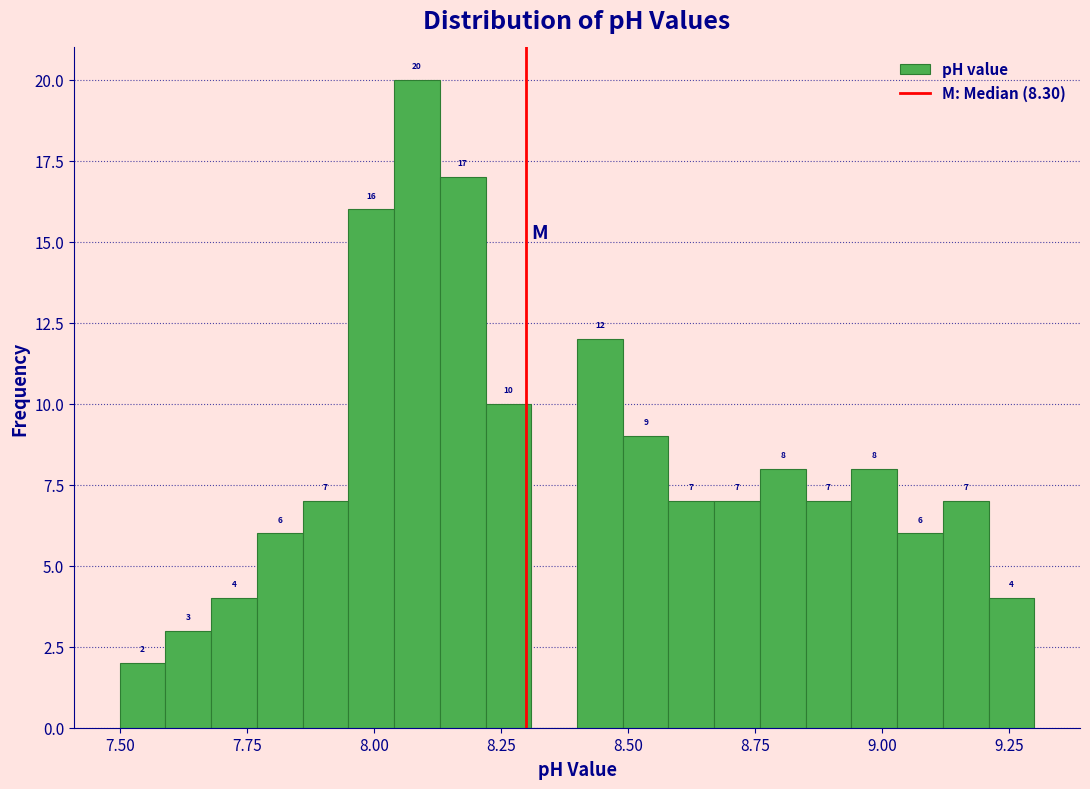

Read against the x-axis, roughly where is the centre of the tallest bar?

8.10